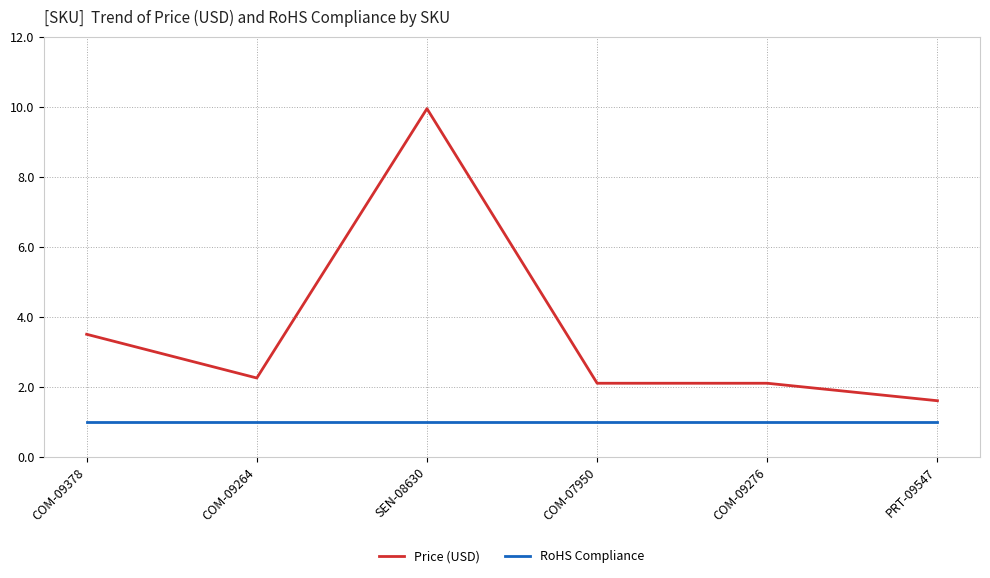

What position from the left is PRT-09547?

6